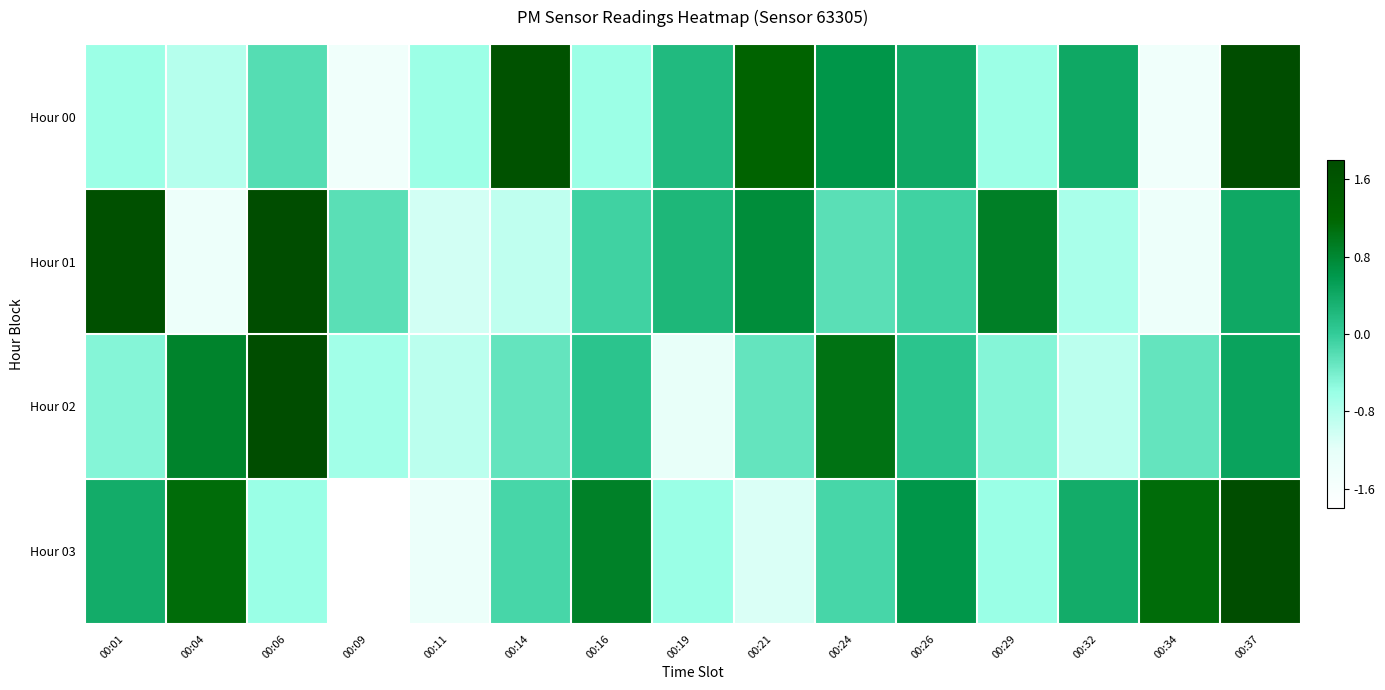

At how many categories does at least one series exceed 0?

13